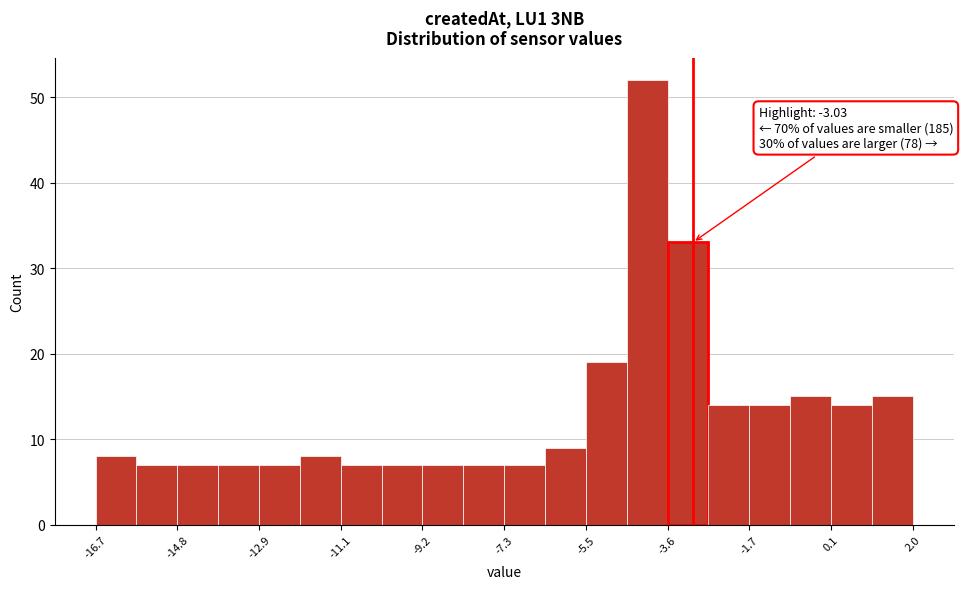

Over which range of the x-axis is the bar tallest?

-4.6 to -3.6